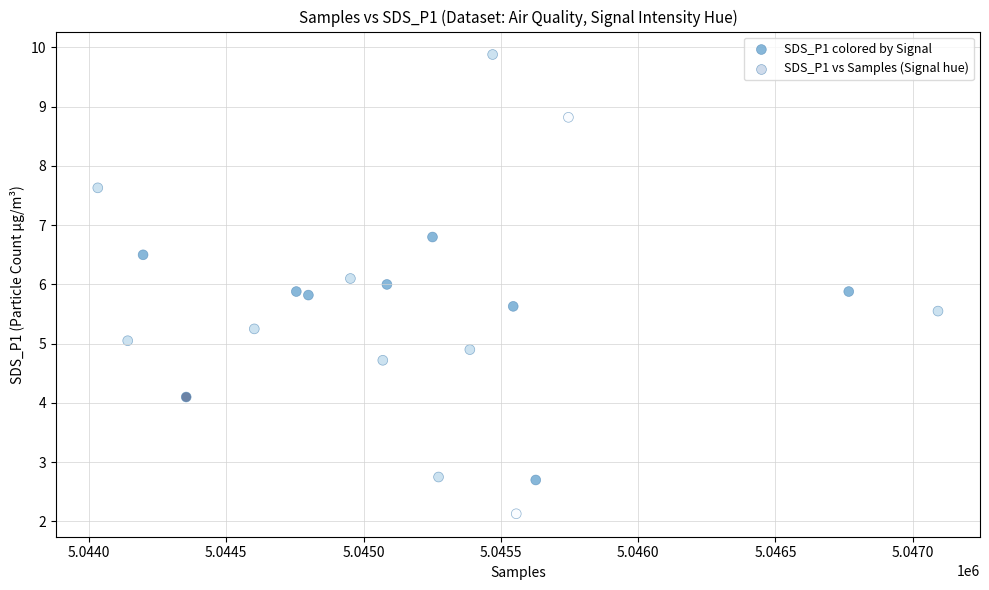

What is the range of X values (max minus min)?

3060.0